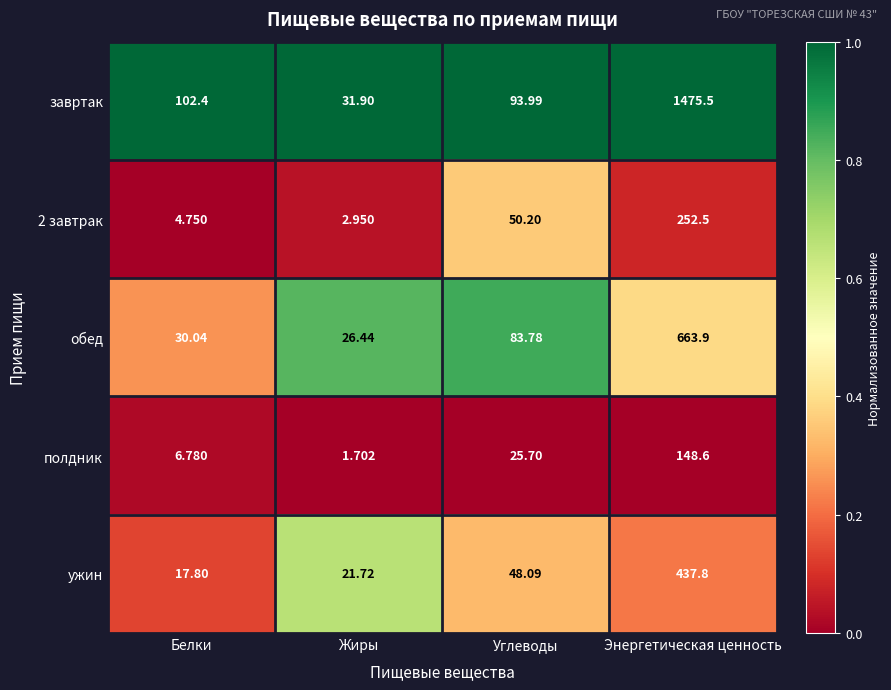

Between Жиры and Энергетическая ценность, which series saw the biggest shift?

завртак